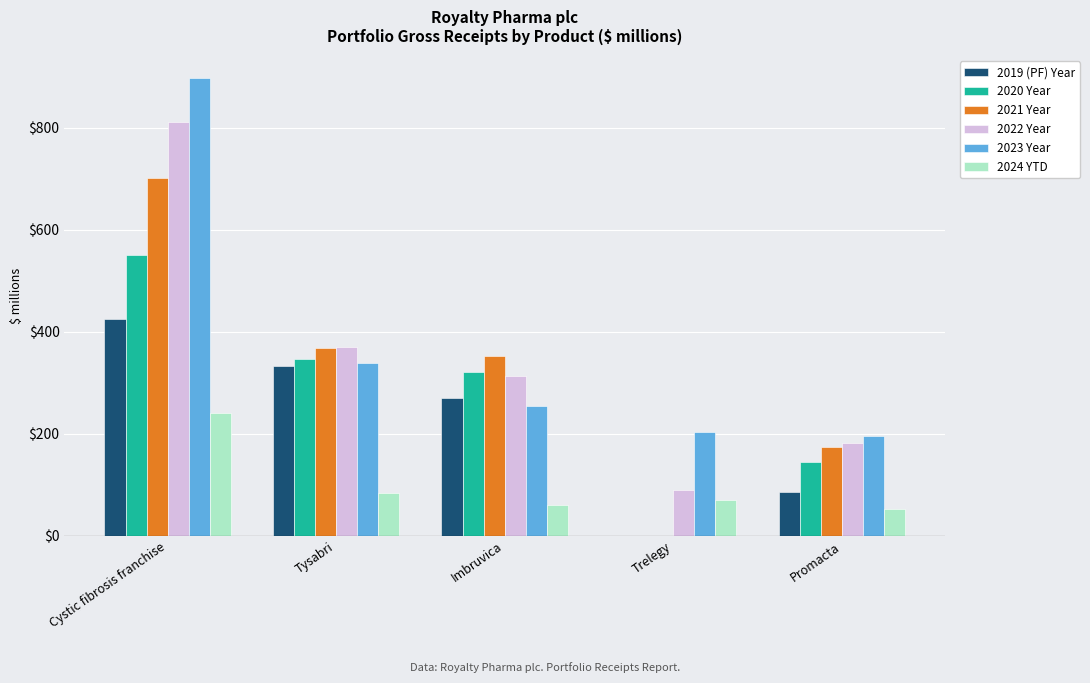

Does the chart contain stacked bars?

No